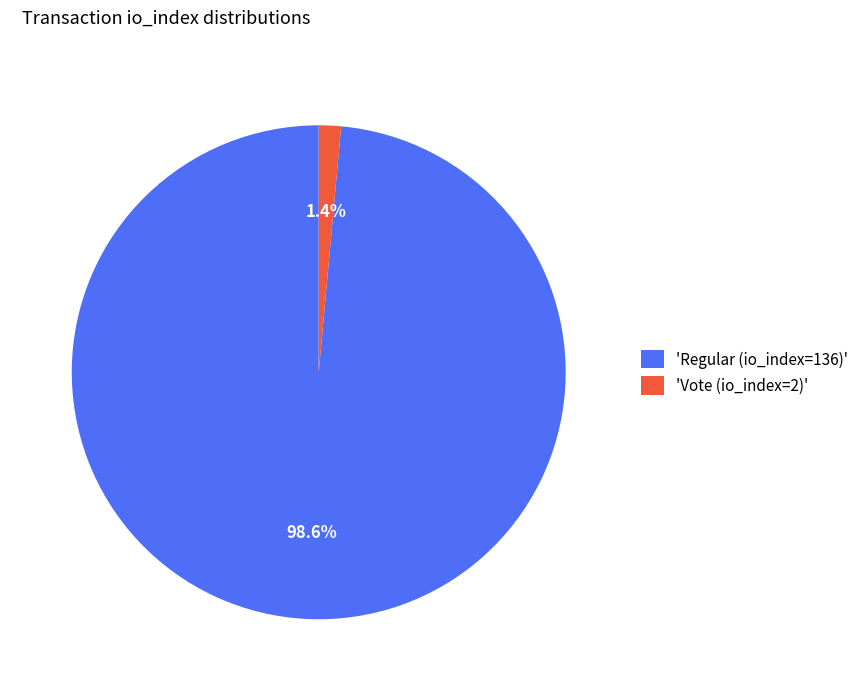

Count the number of slices in the pie.

2